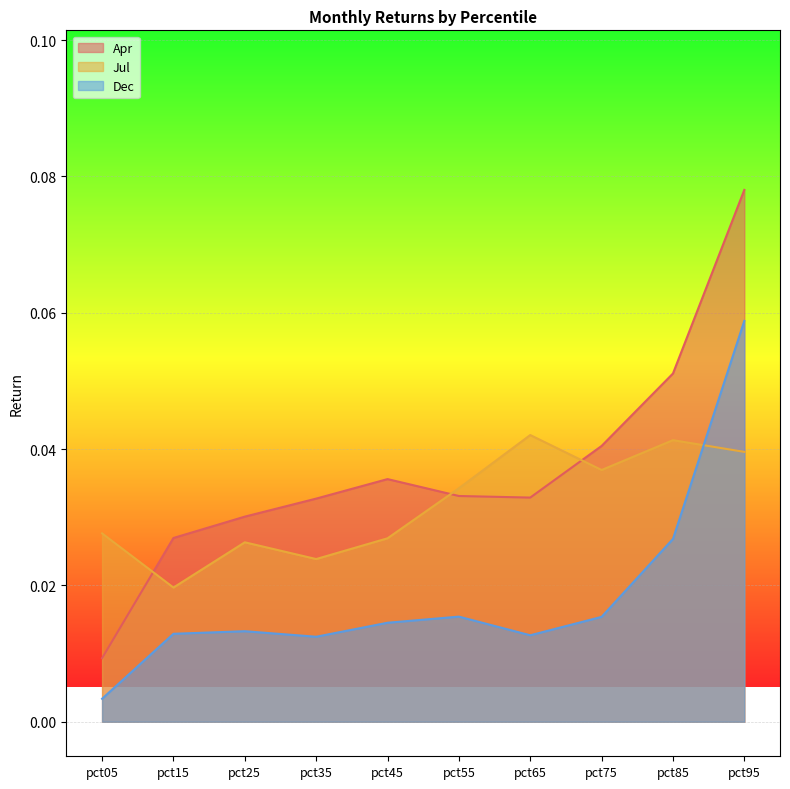

Where do Jul and Apr first cross each other?

pct05 and pct15